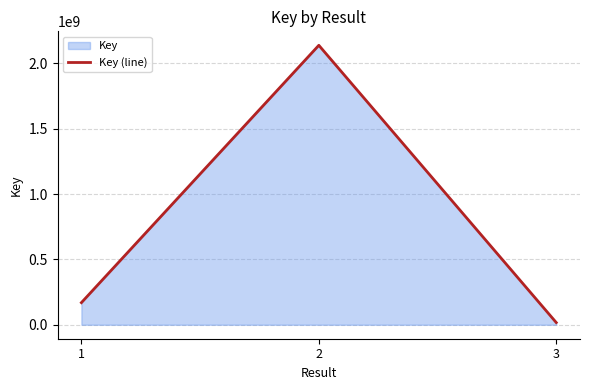

Reading left to right, transcribe all the data shown in this chart.

169116152	2137688435	16767906